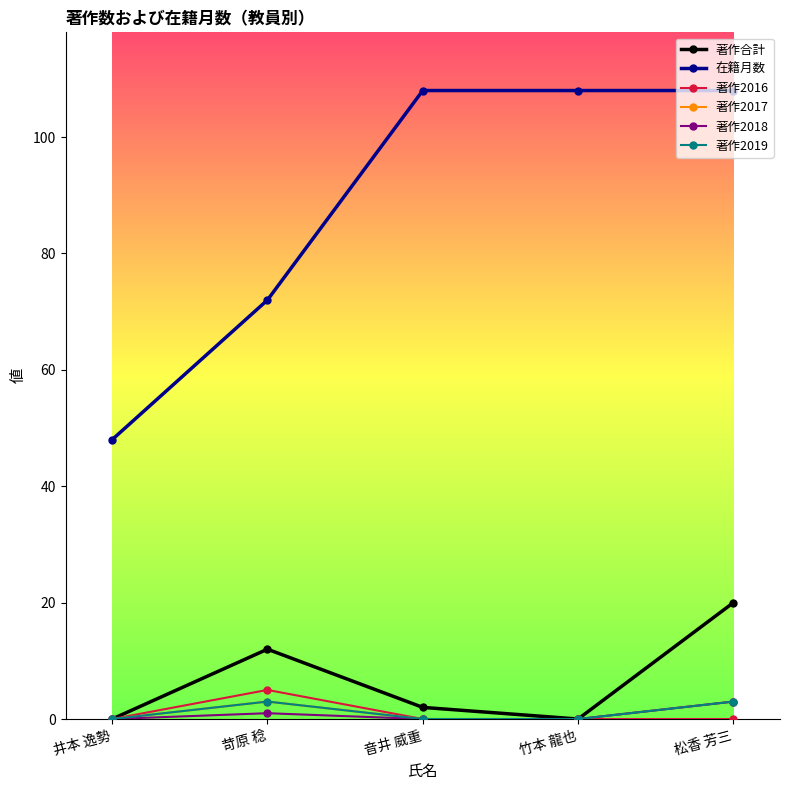

What value does the 著作2016 series have at 苛原 稔?

5